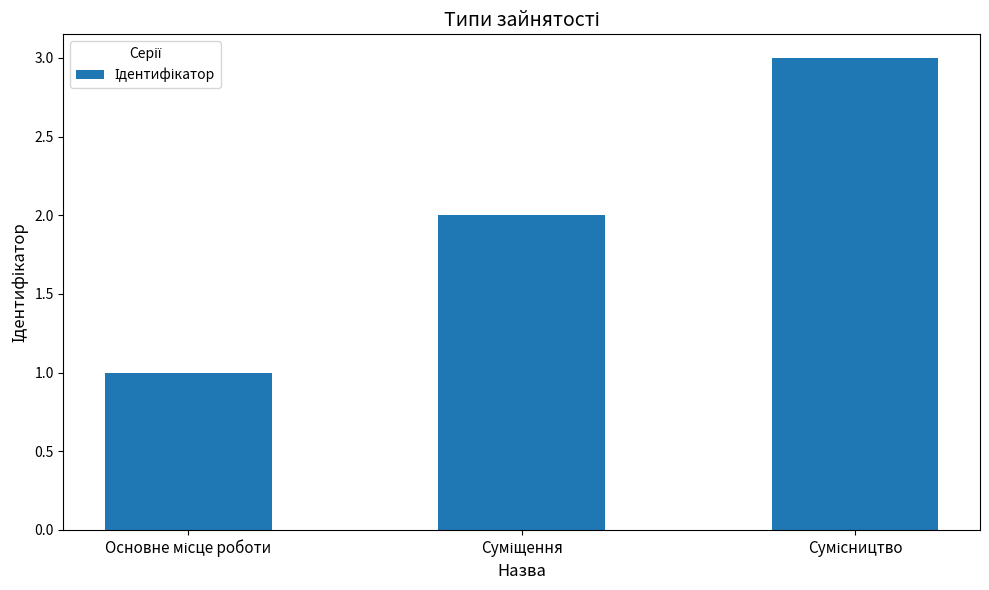

What is the sum of all values?

6